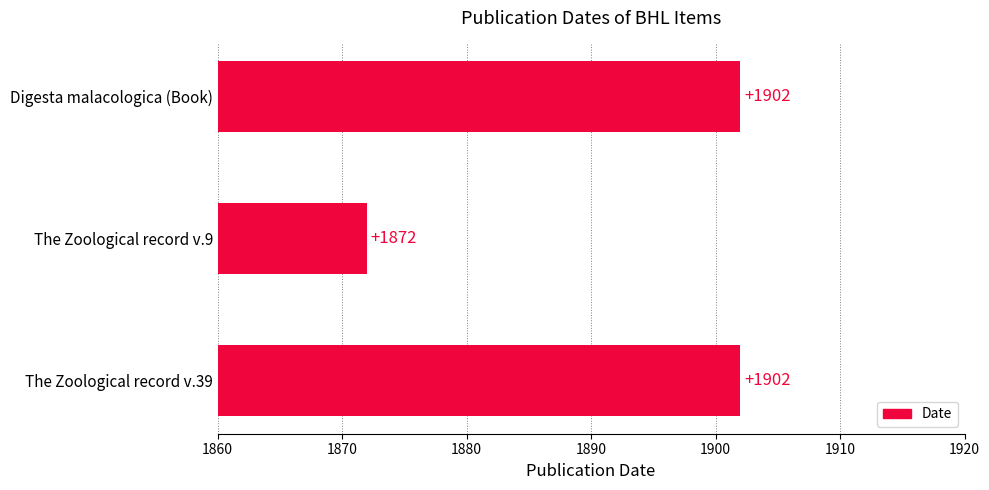

What is the ratio of the value at The Zoological record v.9 to the value at The Zoological record v.39?

1.0